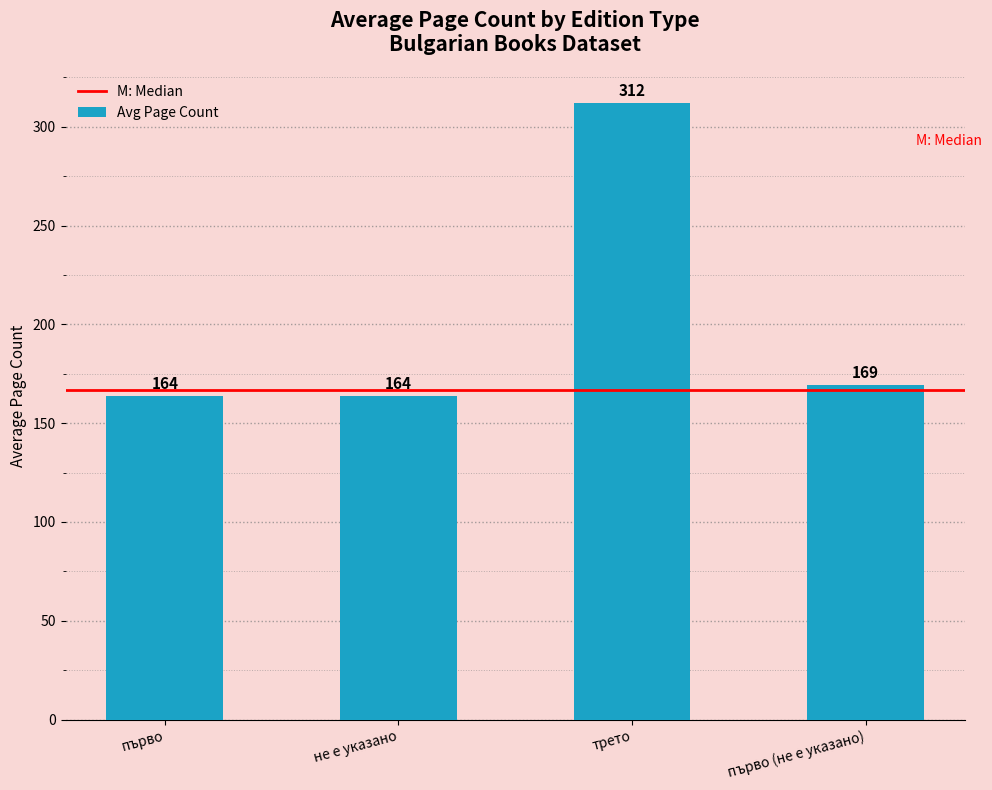

What is the smallest value displayed?

164.0